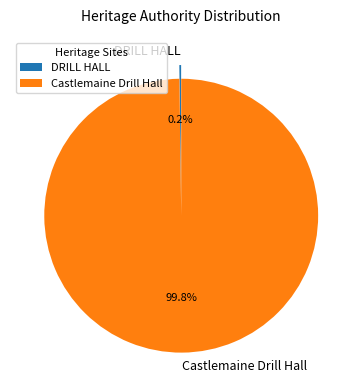

Is there any slice that represents more than half of the pie?

Yes